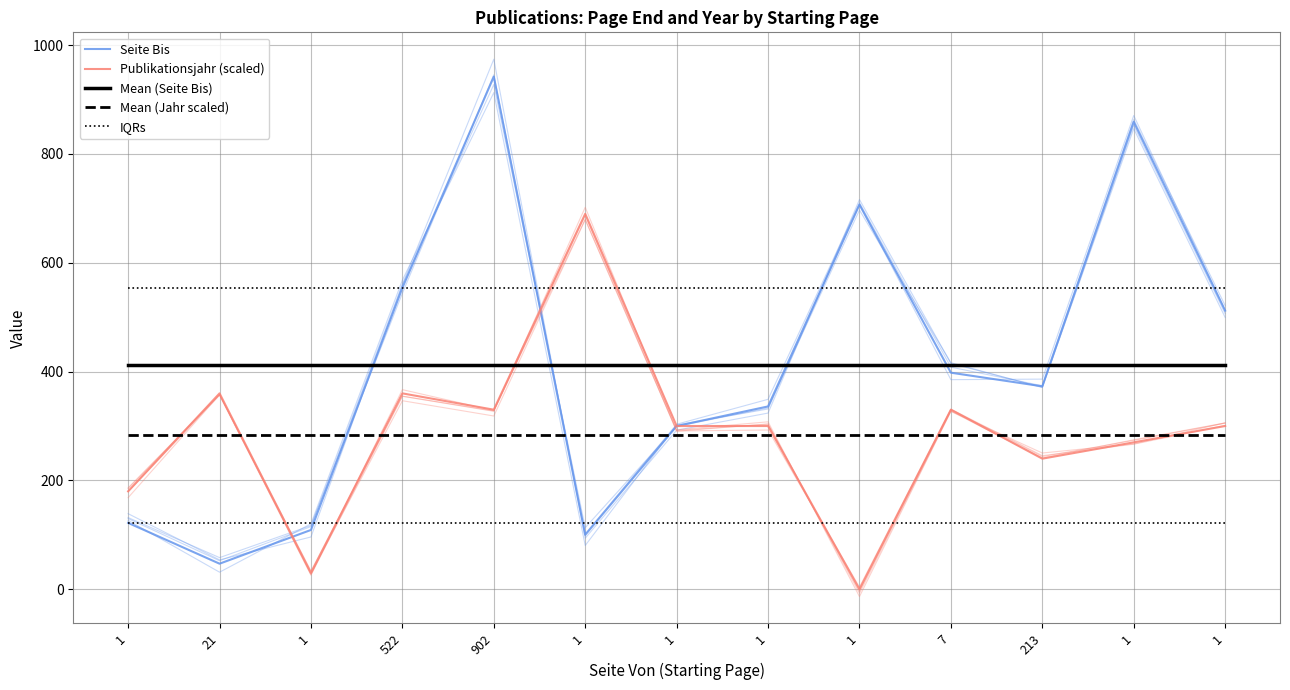

Read the Publikationsjahr (scaled) value at 1.

180.0